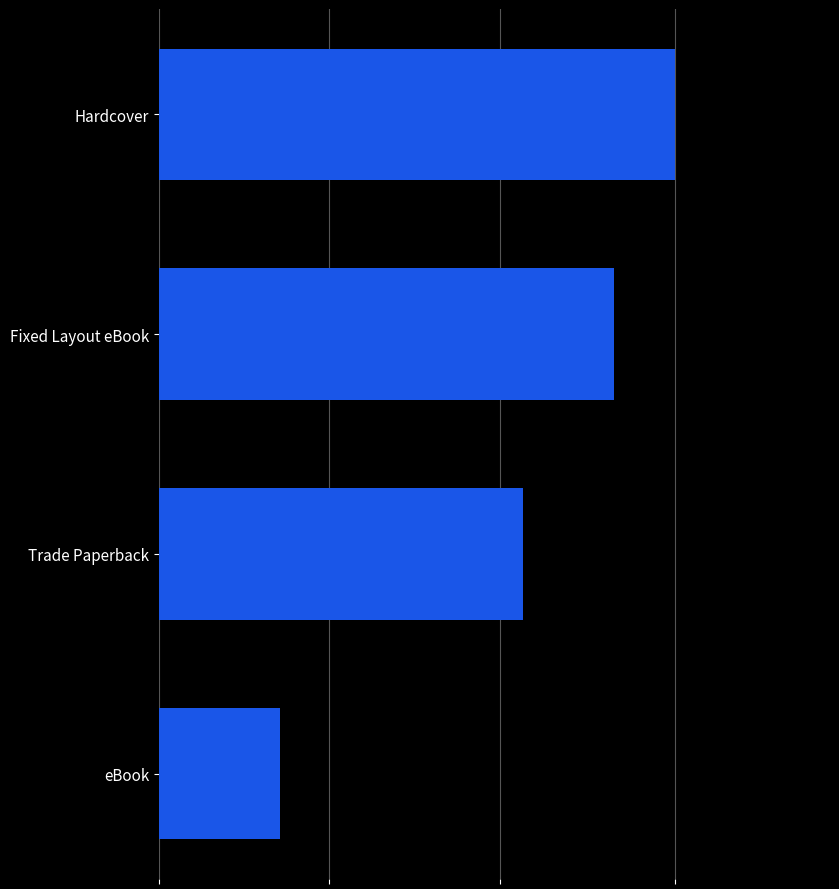

Are the bars horizontal?

Yes